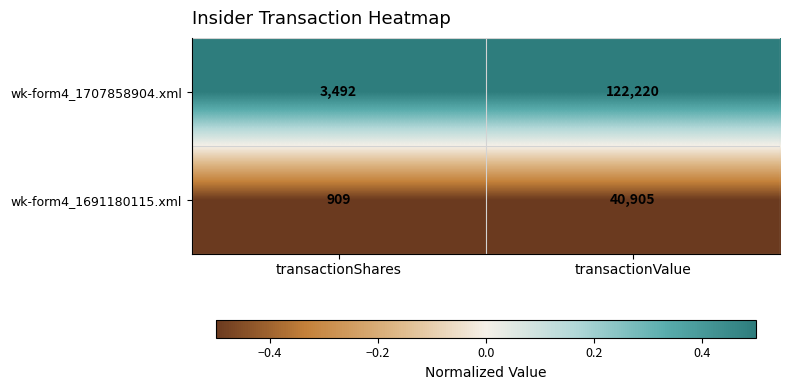

Which category has the lowest value across all series?

transactionShares